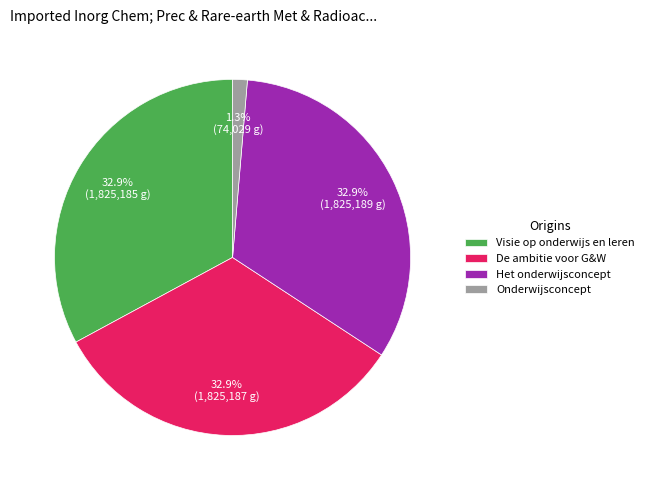

Which slice is the smallest?

Onderwijsconcept